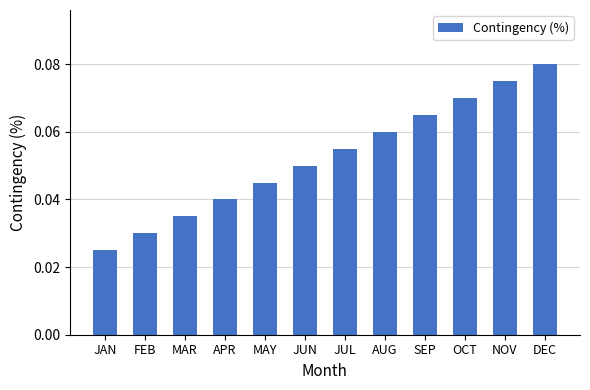

How many series are shown in this chart?

1